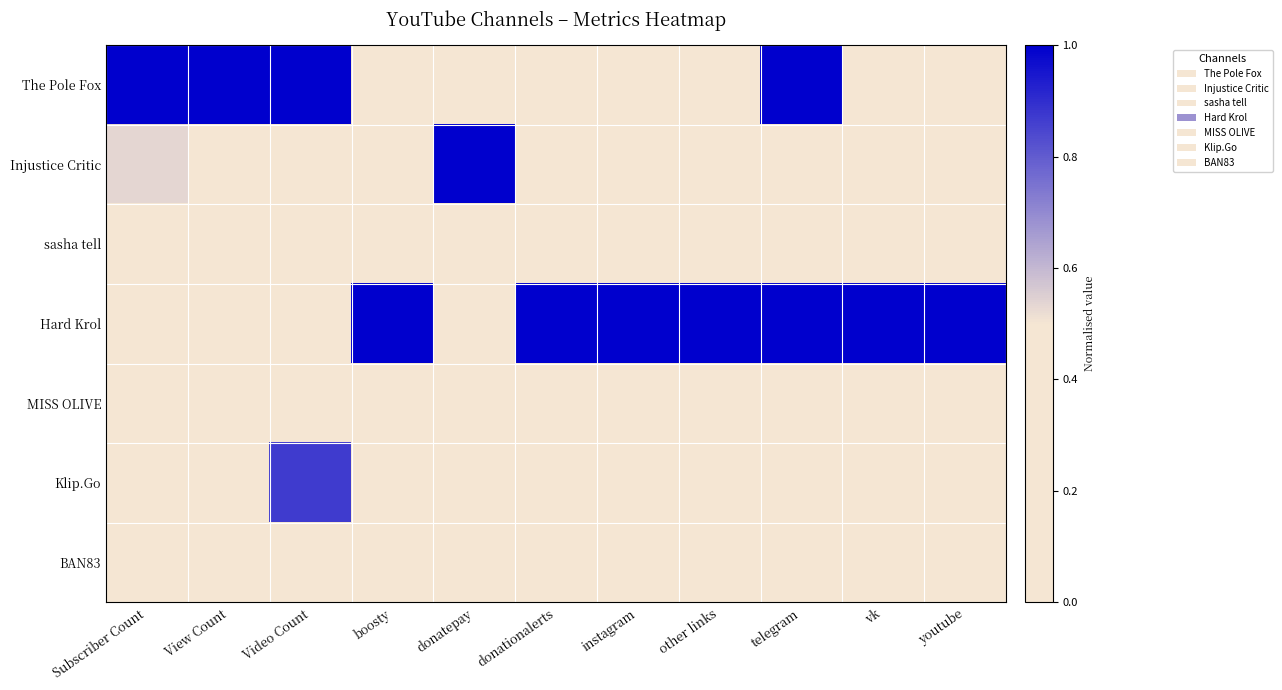

Reading right to left, what are all the values shown in this chart?

The Pole Fox: youtube=0.0	vk=0.0	telegram=1.0	other links=0.0	instagram=0.0	donationalerts=0.0	donatepay=0.0	boosty=0.0	Video Count=1.0	View Count=1.0	Subscriber Count=1.0
Injustice Critic: youtube=0.0	vk=0.0	telegram=0.0	other links=0.0	instagram=0.0	donationalerts=0.0	donatepay=1.0	boosty=0.0	Video Count=0.3	View Count=0.3	Subscriber Count=0.5
sasha tell: youtube=0.0	vk=0.0	telegram=0.0	other links=0.0	instagram=0.0	donationalerts=0.0	donatepay=0.0	boosty=0.0	Video Count=0.3	View Count=0.2	Subscriber Count=0.2
Hard Krol: youtube=1.0	vk=1.0	telegram=1.0	other links=1.0	instagram=1.0	donationalerts=1.0	donatepay=0.0	boosty=1.0	Video Count=0.3	View Count=0.0	Subscriber Count=0.1
MISS OLIVE: youtube=0.0	vk=0.0	telegram=0.0	other links=0.0	instagram=0.0	donationalerts=0.0	donatepay=0.0	boosty=0.0	Video Count=0.3	View Count=0.1	Subscriber Count=0.1
Klip.Go: youtube=0.0	vk=0.0	telegram=0.0	other links=0.0	instagram=0.0	donationalerts=0.0	donatepay=0.0	boosty=0.0	Video Count=0.9	View Count=0.0	Subscriber Count=0.0
BAN83: youtube=0.0	vk=0.0	telegram=0.0	other links=0.0	instagram=0.0	donationalerts=0.0	donatepay=0.0	boosty=0.0	Video Count=0.1	View Count=0.0	Subscriber Count=0.0